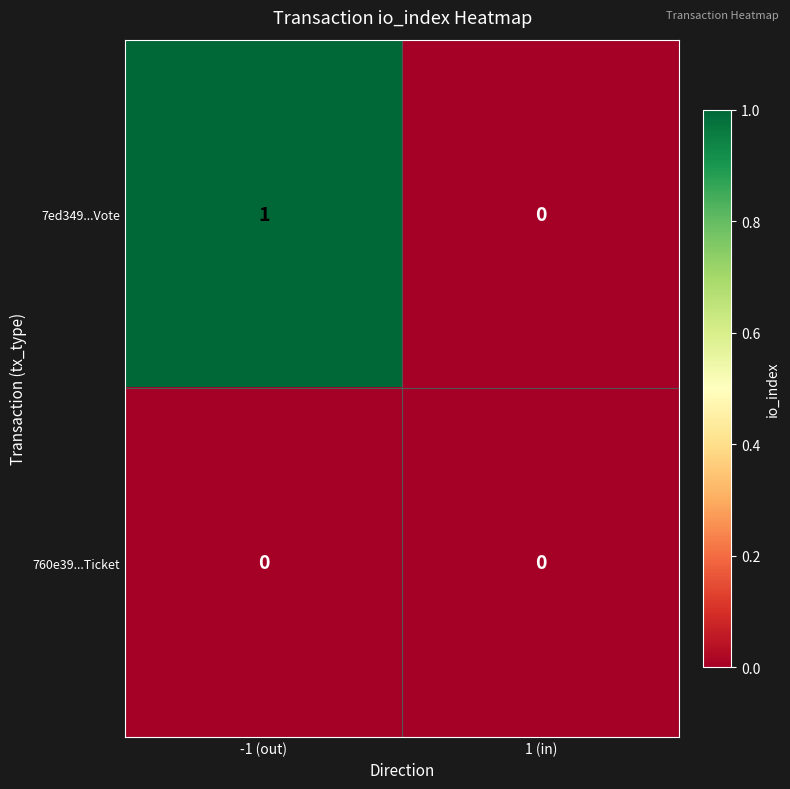

Which category has the highest value across all series?

-1 (out)